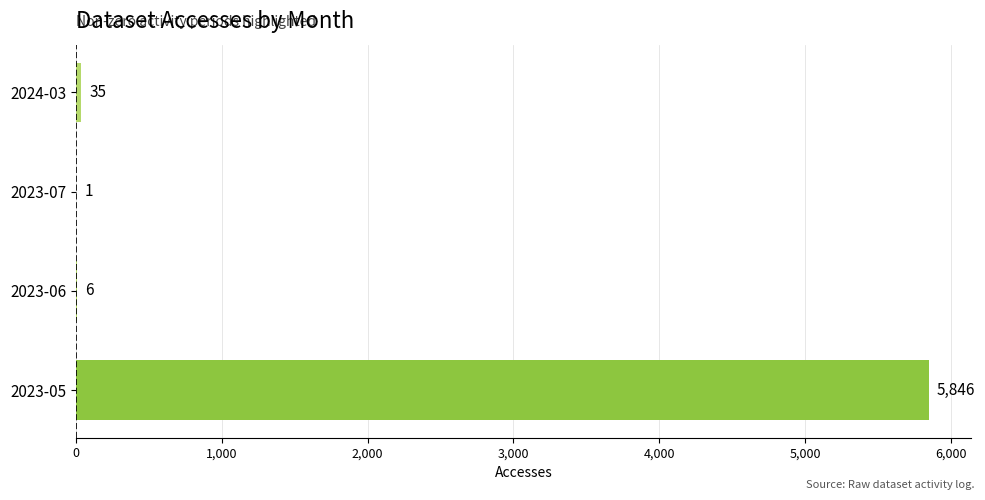

True or false: the data shows 2685 at 2023-05.

False